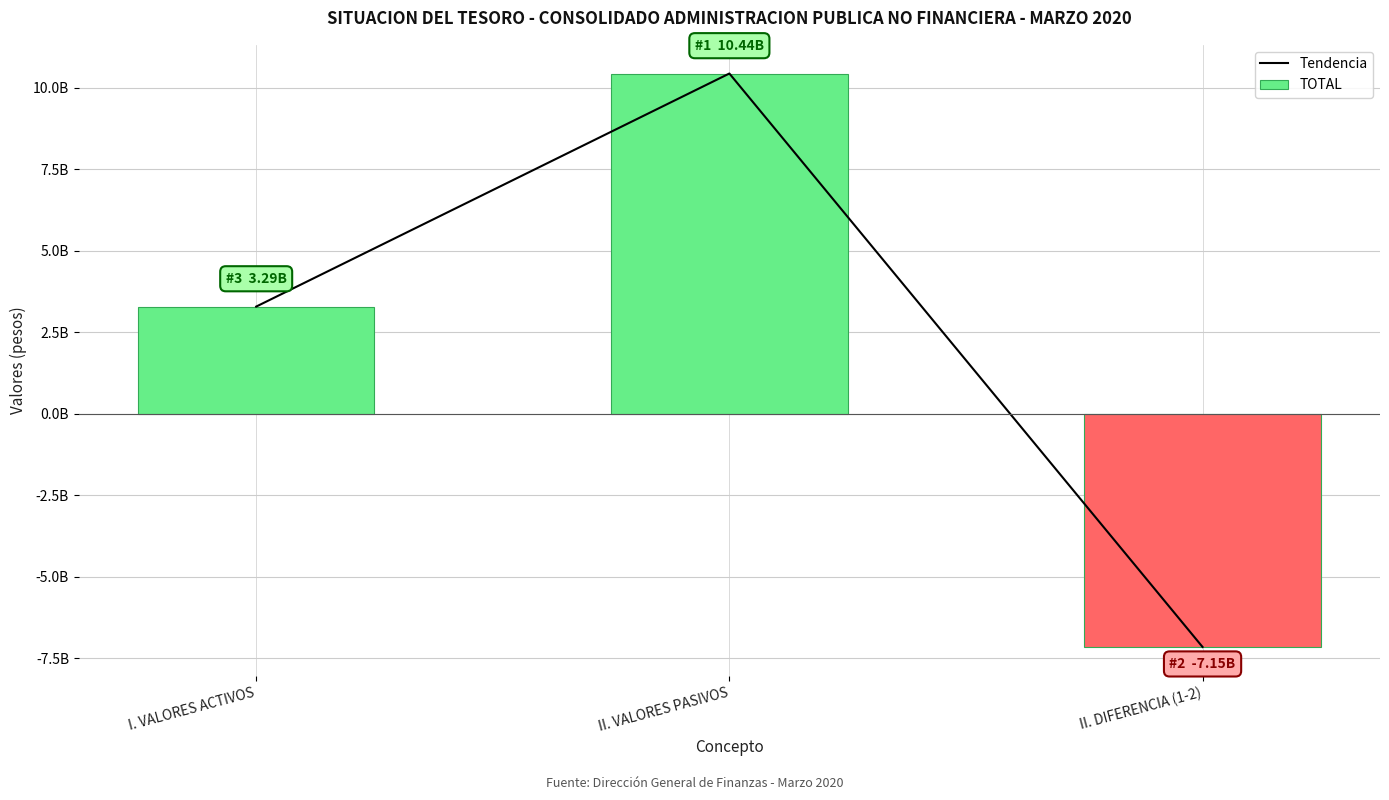

The TOTAL series shows 10443570897.0 at II. VALORES PASIVOS. True or false?

True